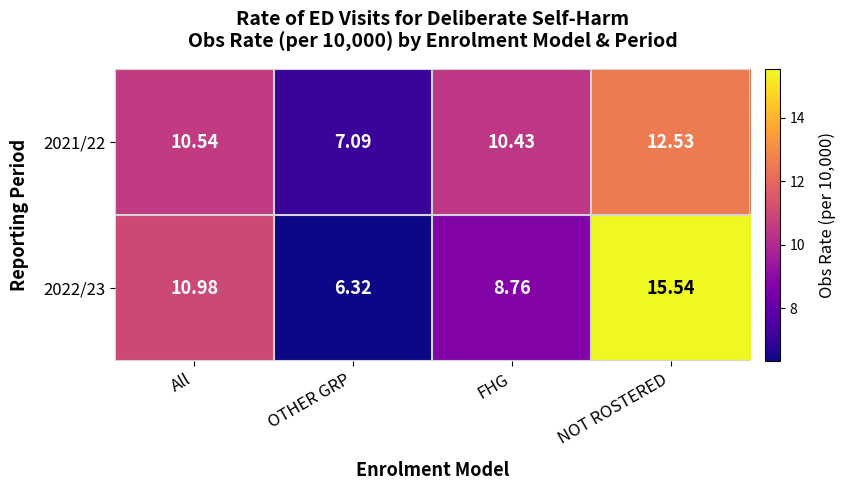

What is the total value across all series at OTHER GRP?

13.4